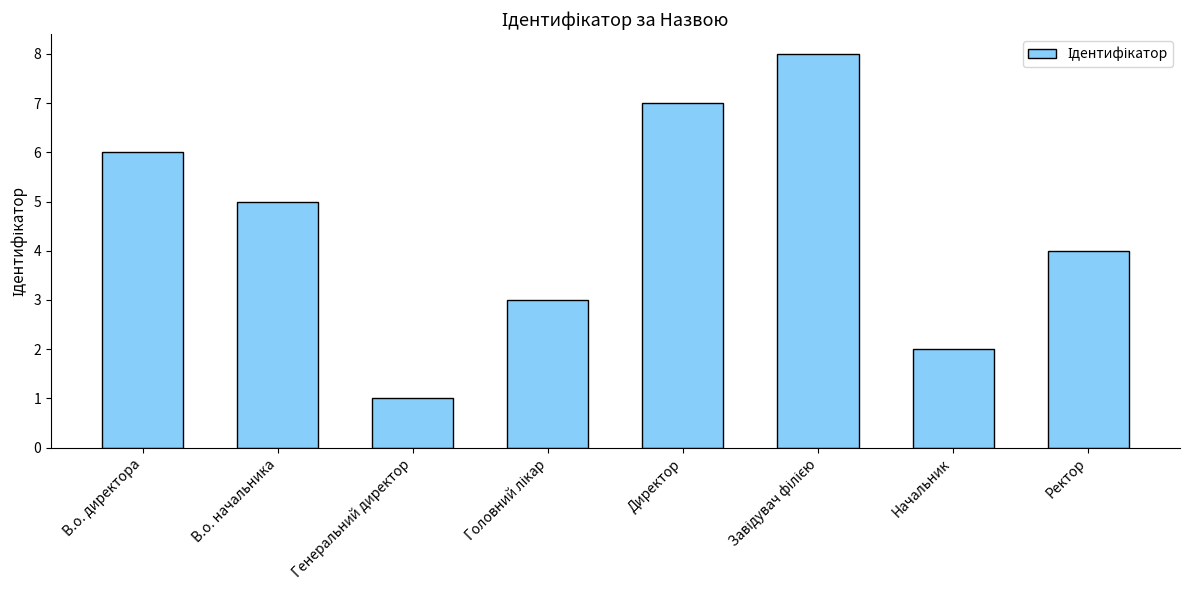

How many distinct data groups are displayed?

1